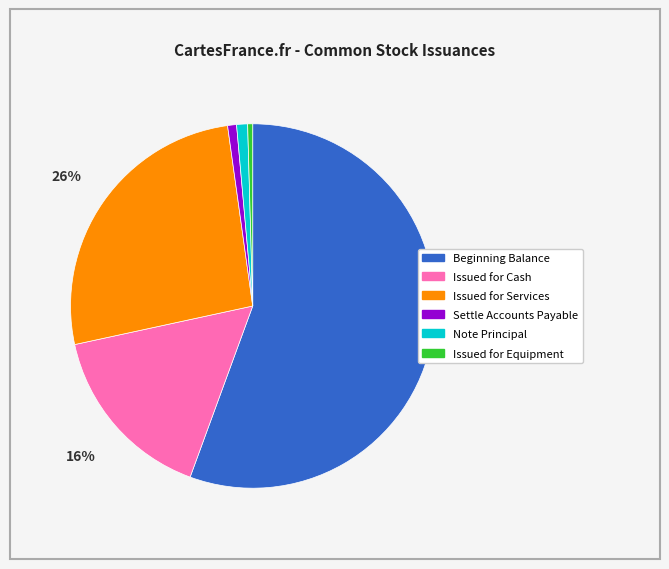

Which category has the biggest portion of the pie?

Beginning Balance